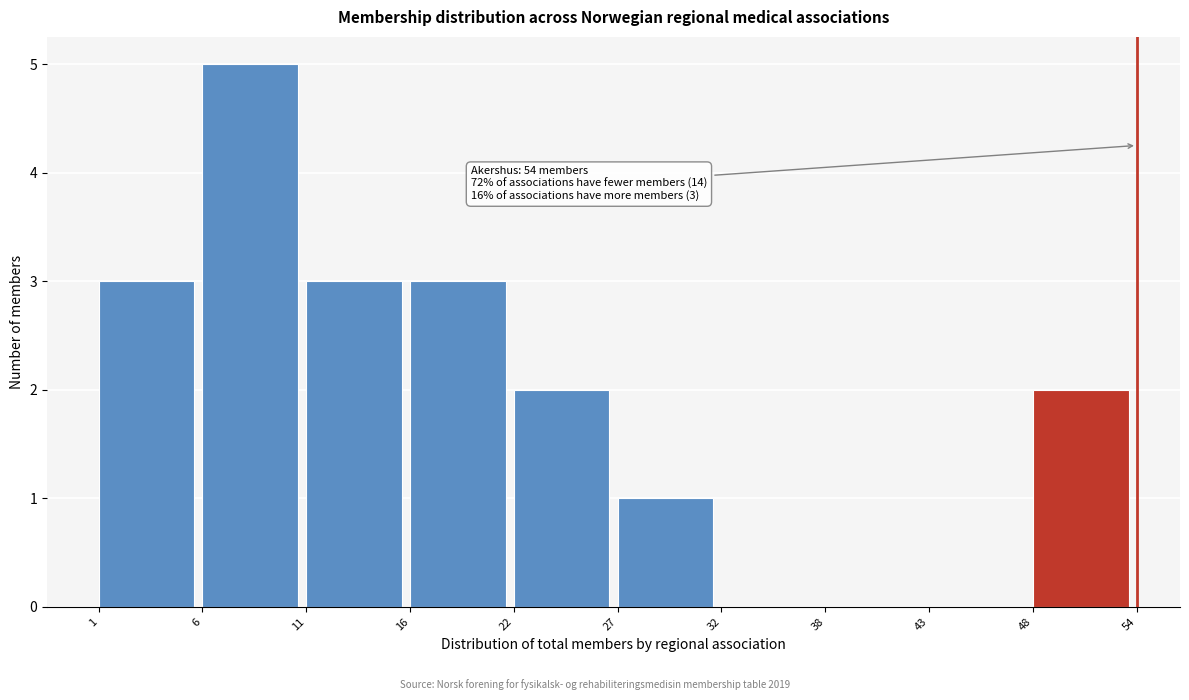

Reading right to left, what are all the values shown in this chart?

48=2	43=0	38=0	32=0	27=1	22=2	16=3	11=3	6=5	1=3